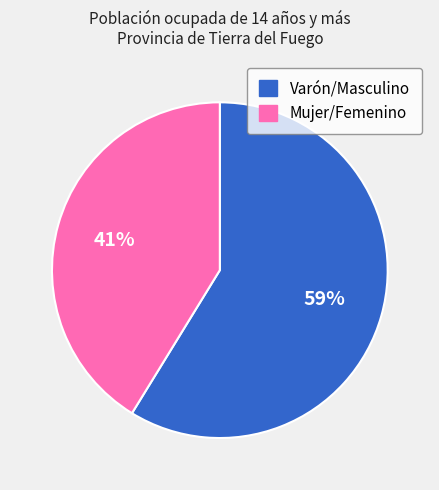

Rank the categories by value from highest to lowest.

Varón/Masculino, Mujer/Femenino